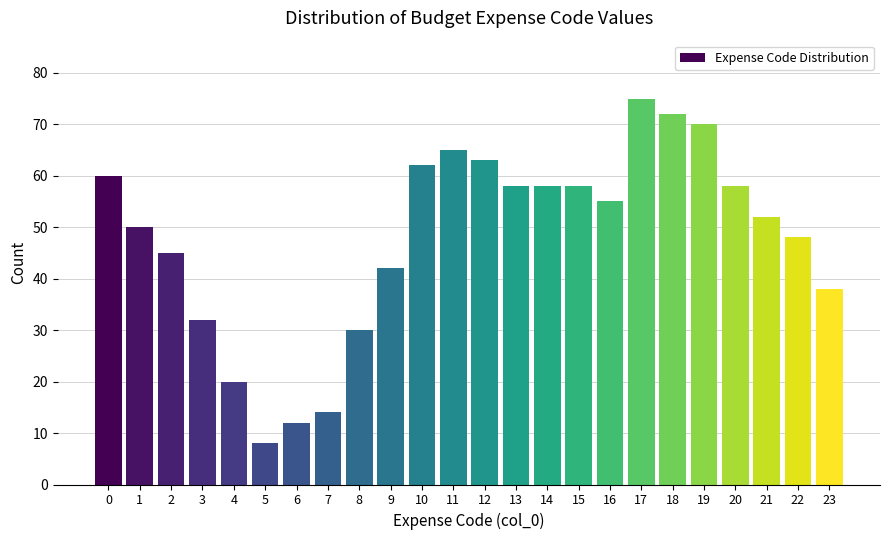

Reading left to right, list all the values displayed in this chart.

60	50	45	32	20	8	12	14	30	42	62	65	63	58	58	58	55	75	72	70	58	52	48	38